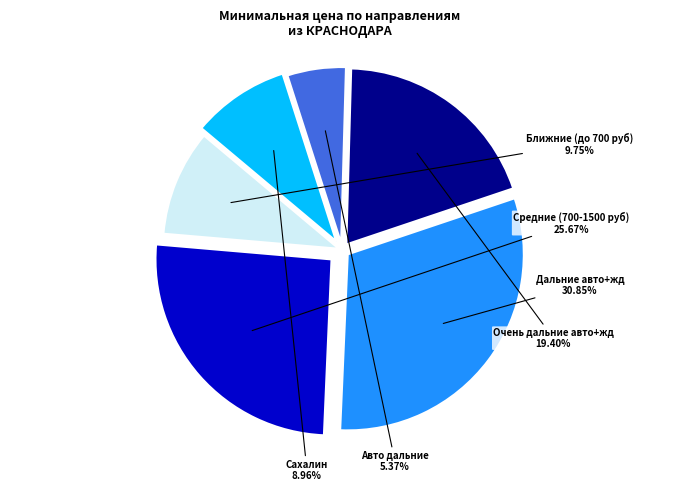

Which category has the smallest portion of the pie?

Авто дальние